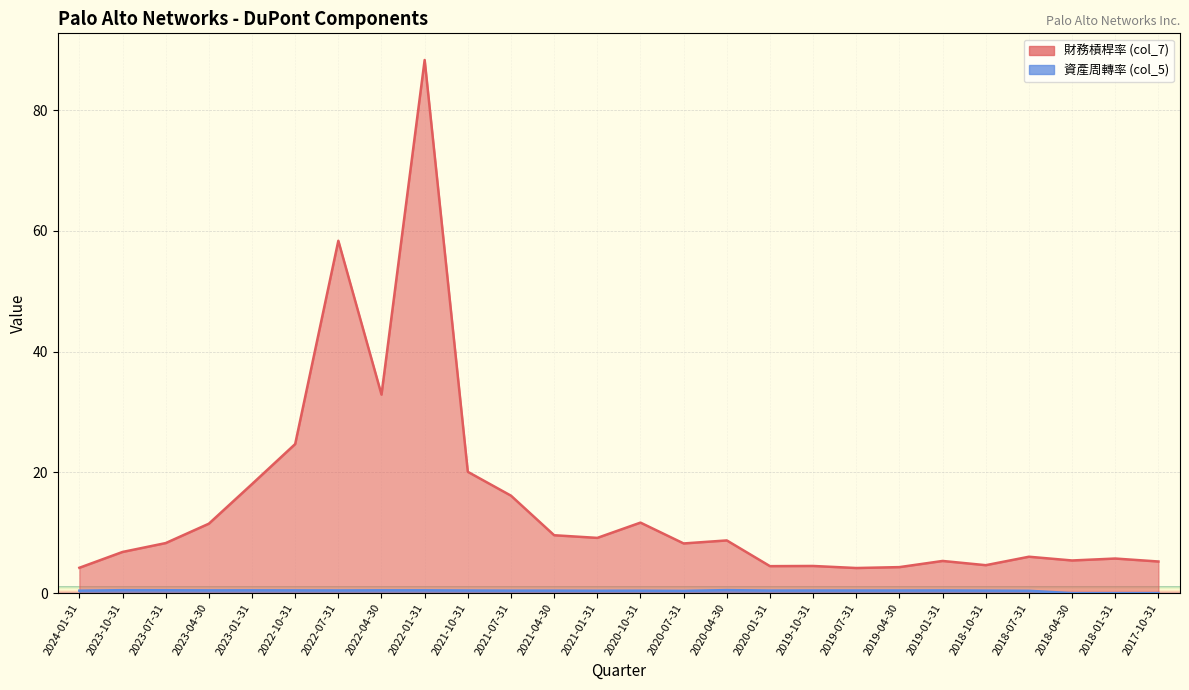

What are all the series names shown in the legend?

財務槓桿率 (col_7), 資產周轉率 (col_5)